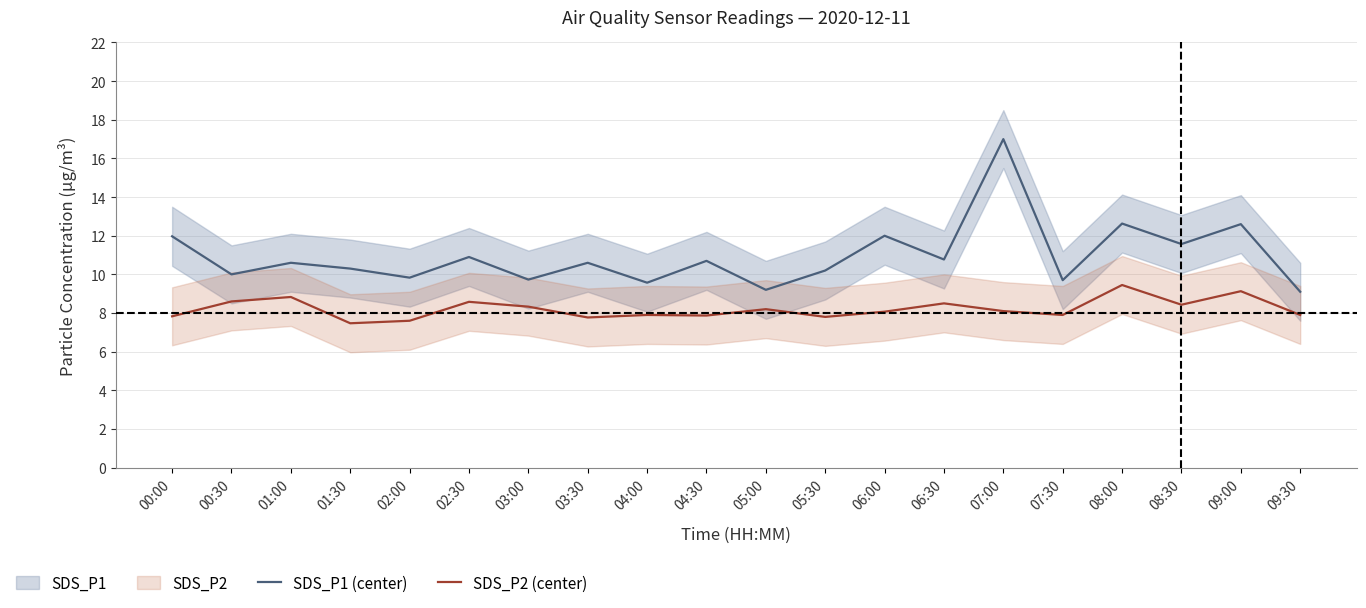

The SDS_P1 (center) series shows 10.6 at 03:30. True or false?

True